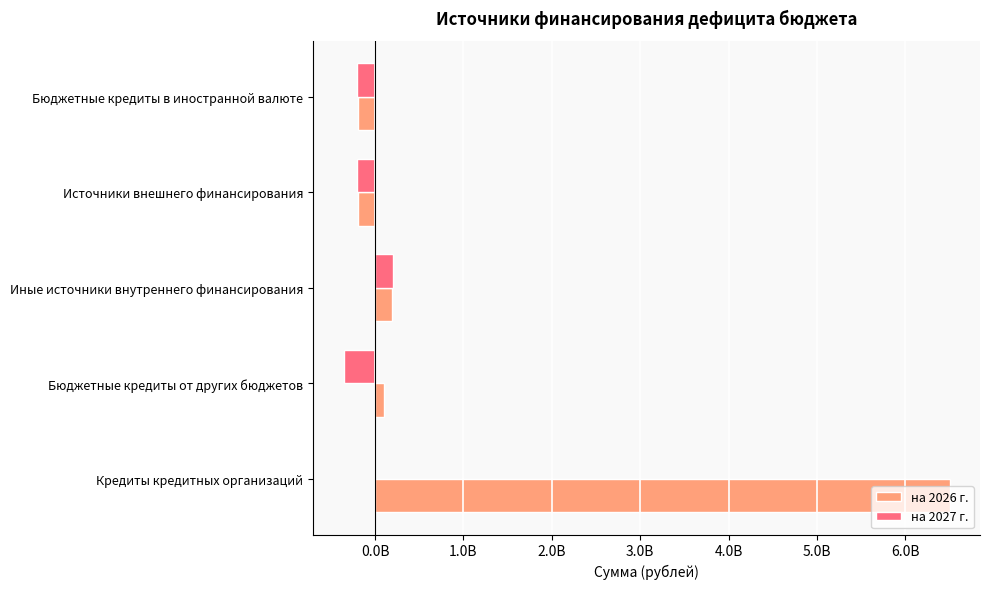

What is the value of the на 2027 г. bar at the 5th from the left?

-205758625.4